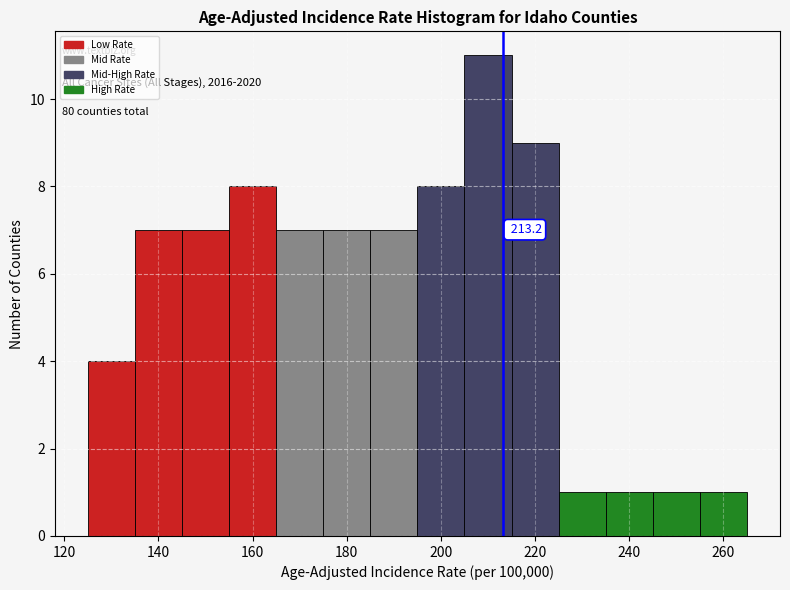

Which range on the x-axis has the tallest bar?

205 to 215